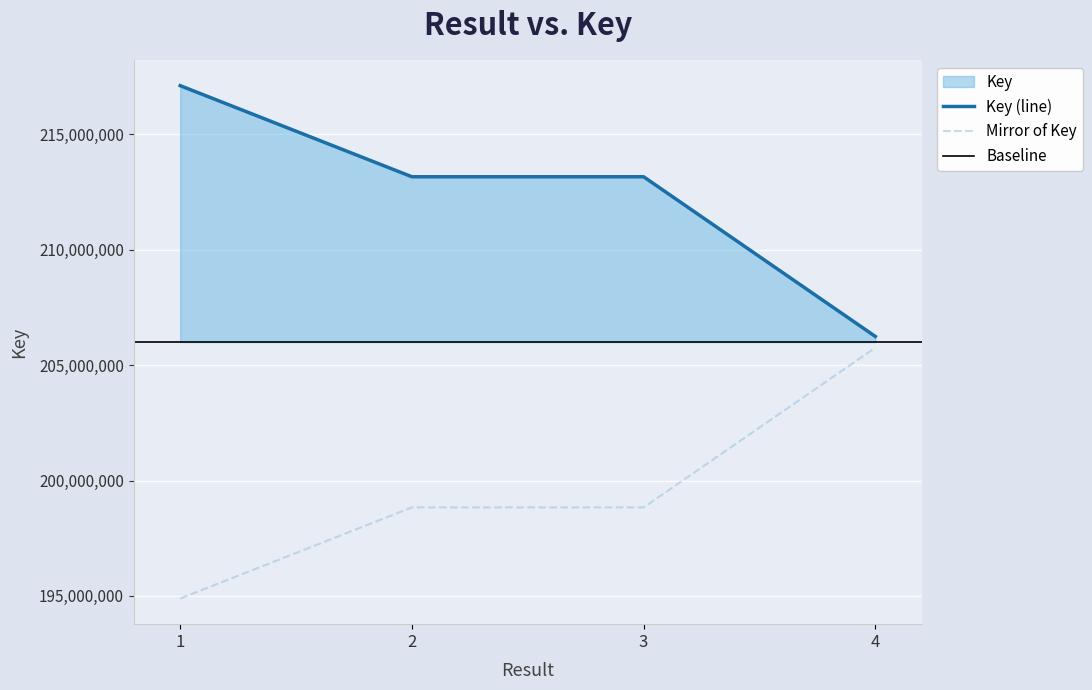

Where is the data nearest to the value 211679412?

2